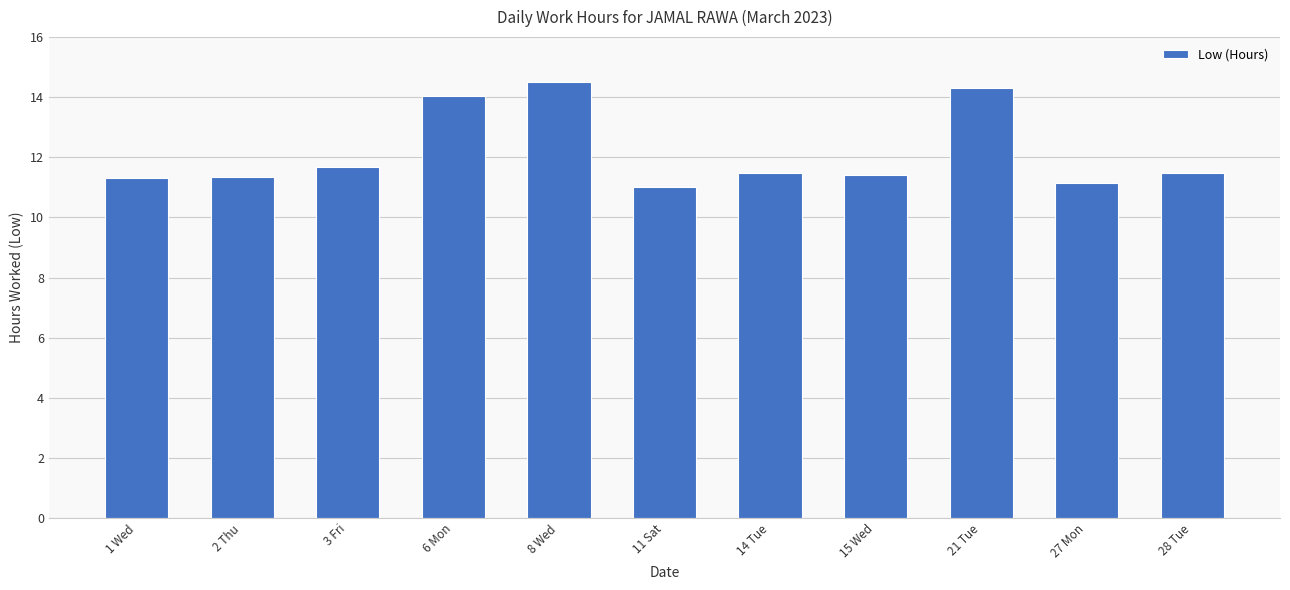

What is the sum of the values at 2 Thu and 3 Fri?

23.0